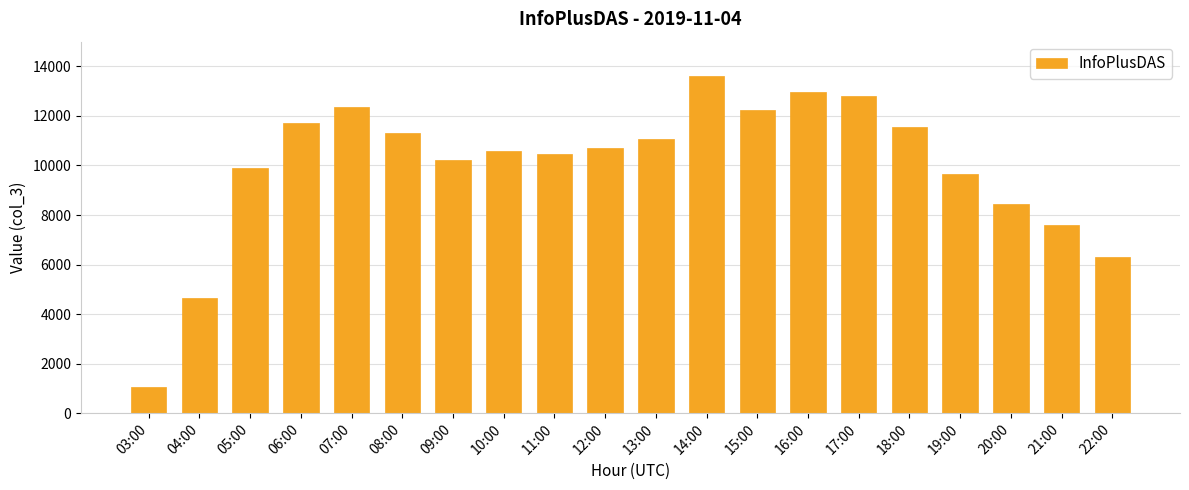

How many values are below 10718?

10